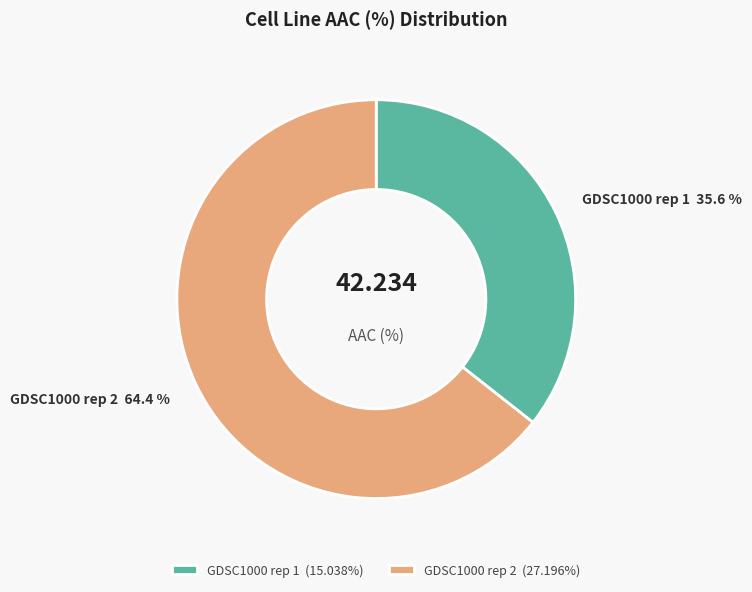

To the nearest percent, what percentage of the pie is GDSC1000 rep 2?

64%